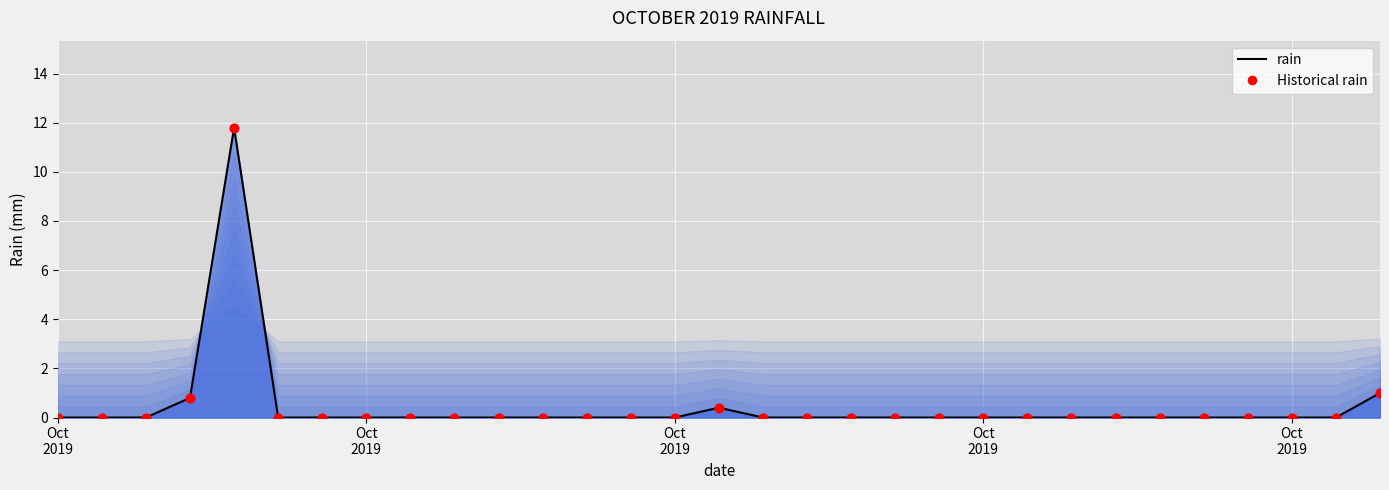

What is the greatest value displayed?

11.8